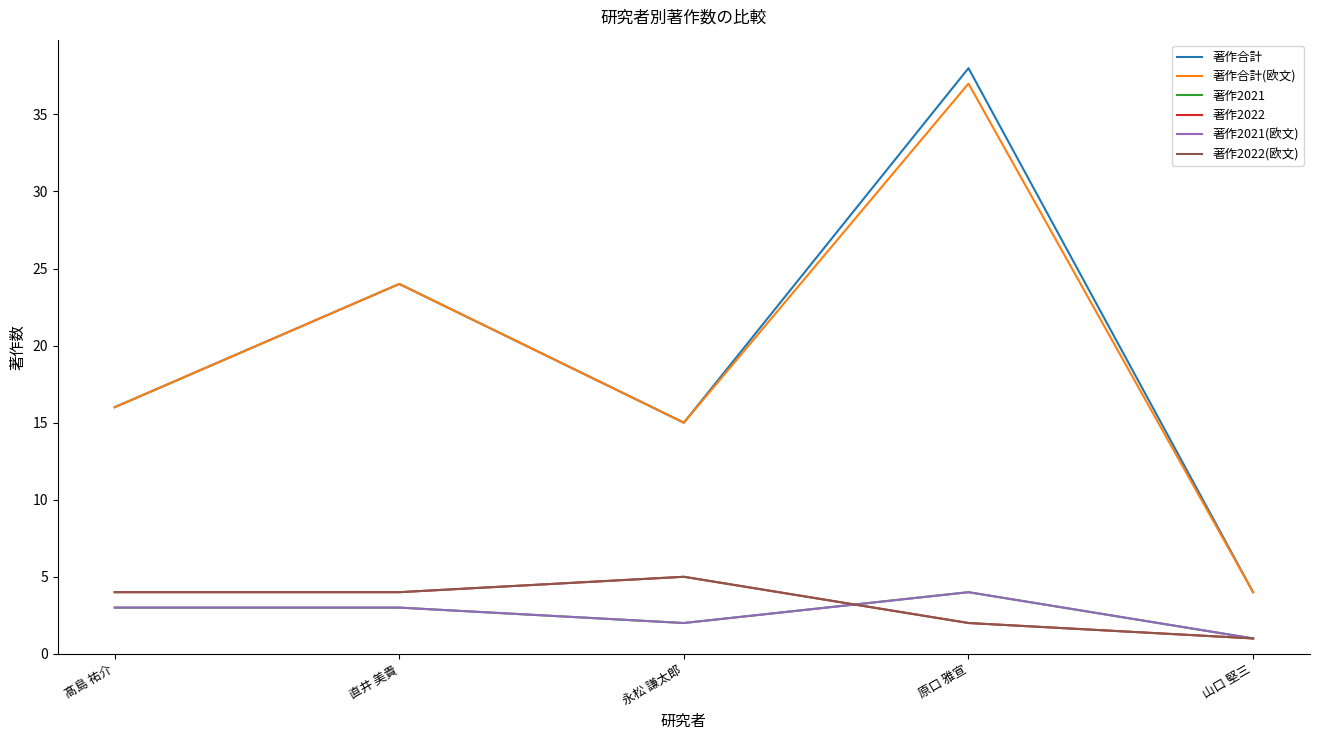

Reading right to left, extract all data points from this chart.

著作合計: 山口 堅三=4	原口 雅宣=38	永松 謙太郎=15	直井 美貴=24	髙島 祐介=16
著作合計(欧文): 山口 堅三=4	原口 雅宣=37	永松 謙太郎=15	直井 美貴=24	髙島 祐介=16
著作2021: 山口 堅三=1	原口 雅宣=4	永松 謙太郎=2	直井 美貴=3	髙島 祐介=3
著作2022: 山口 堅三=1	原口 雅宣=2	永松 謙太郎=5	直井 美貴=4	髙島 祐介=4
著作2021(欧文): 山口 堅三=1	原口 雅宣=4	永松 謙太郎=2	直井 美貴=3	髙島 祐介=3
著作2022(欧文): 山口 堅三=1	原口 雅宣=2	永松 謙太郎=5	直井 美貴=4	髙島 祐介=4